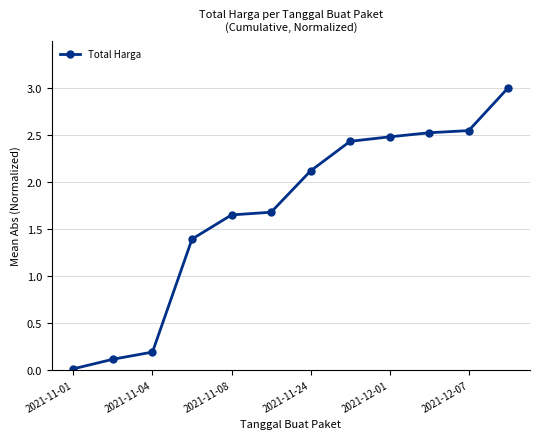

True or false: there are more than 2 points higher than both neighbors.

False